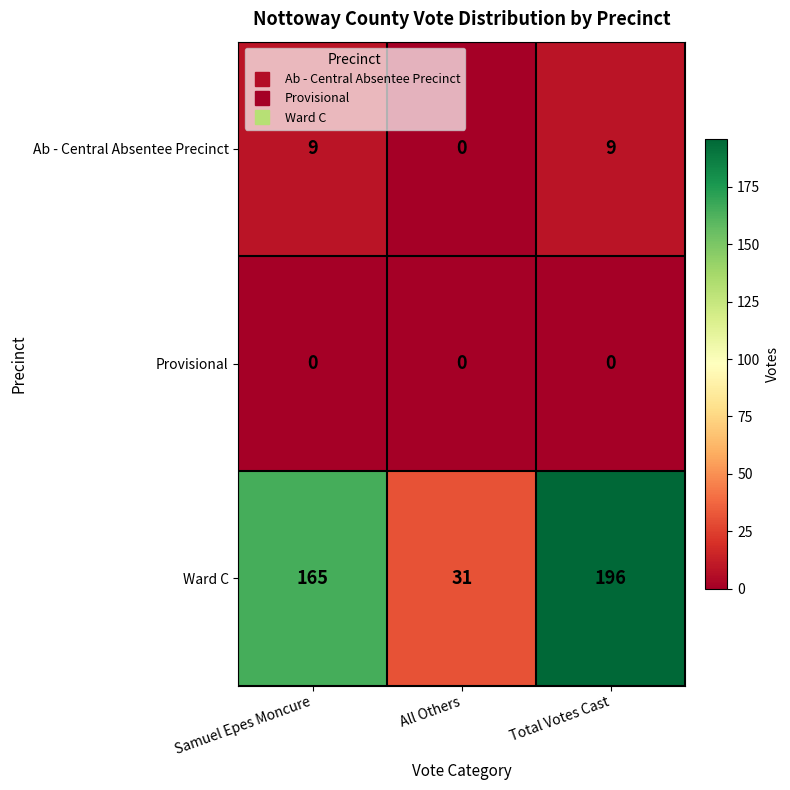

Reading right to left, what are all the values shown in this chart?

Ab - Central Absentee Precinct: Total Votes Cast=9	All Others=0	Samuel Epes Moncure=9
Provisional: Total Votes Cast=0	All Others=0	Samuel Epes Moncure=0
Ward C: Total Votes Cast=196	All Others=31	Samuel Epes Moncure=165